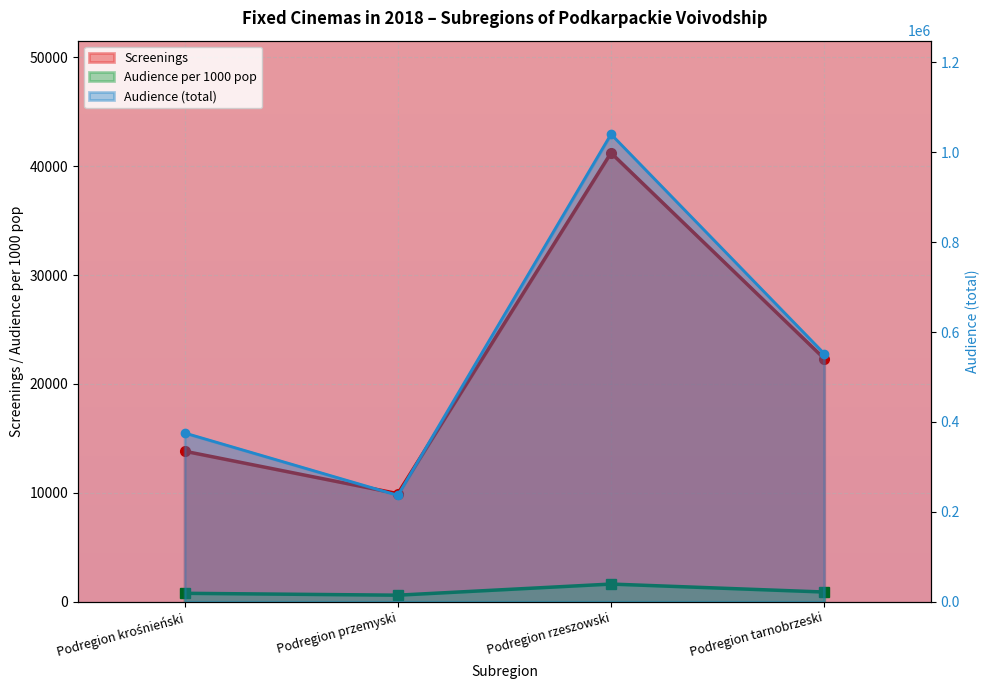

Which series has the largest range (max minus min)?

Audience (total)